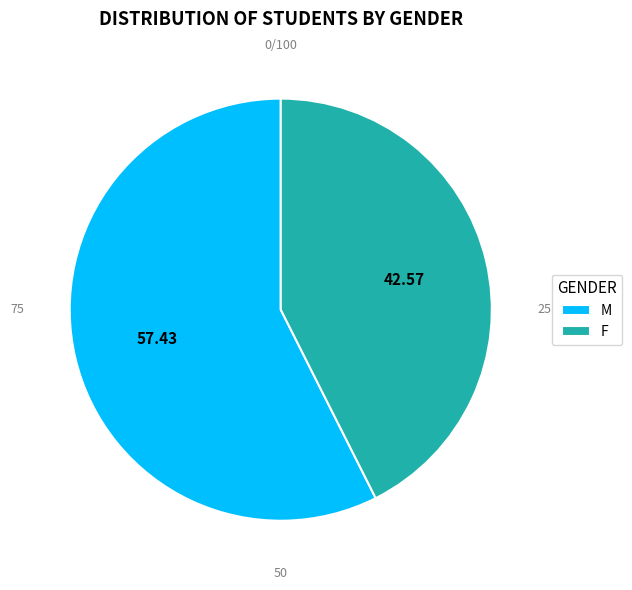

Is M the majority of the pie?

Yes